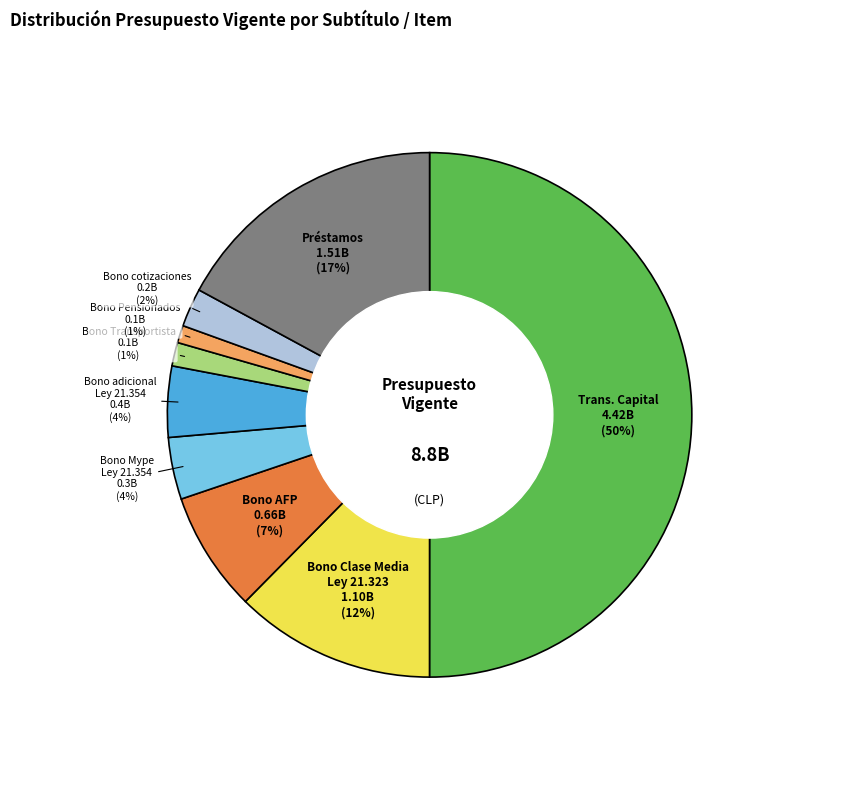

Which has a higher value, Trans. Capital or Préstamos?

Trans. Capital